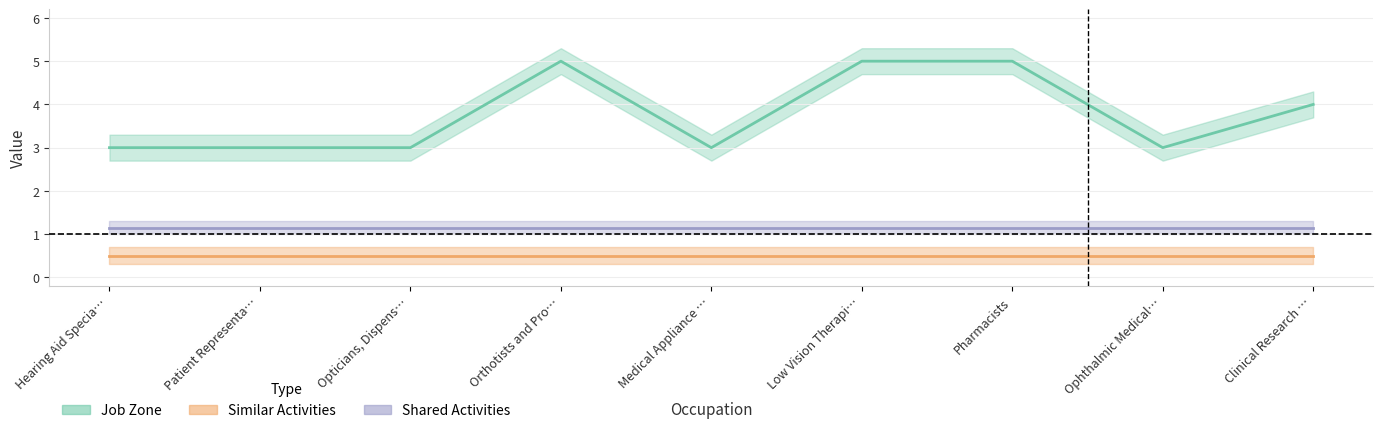

Which label corresponds to the smallest value in the chart?

Hearing Aid Specia…